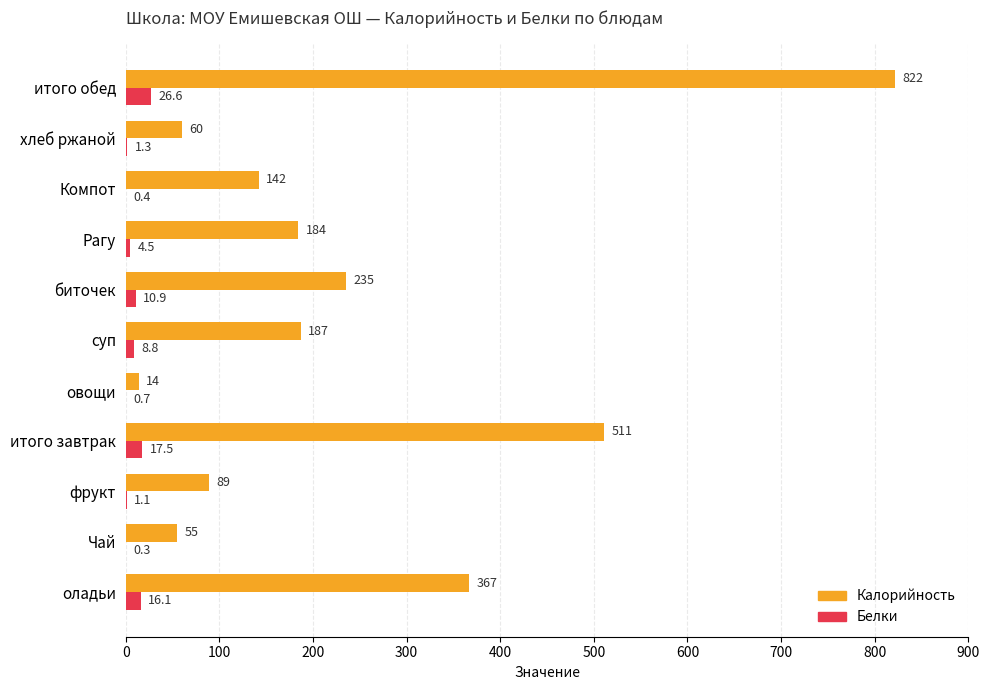

Between фрукт and суп, which series saw the biggest shift?

Калорийность